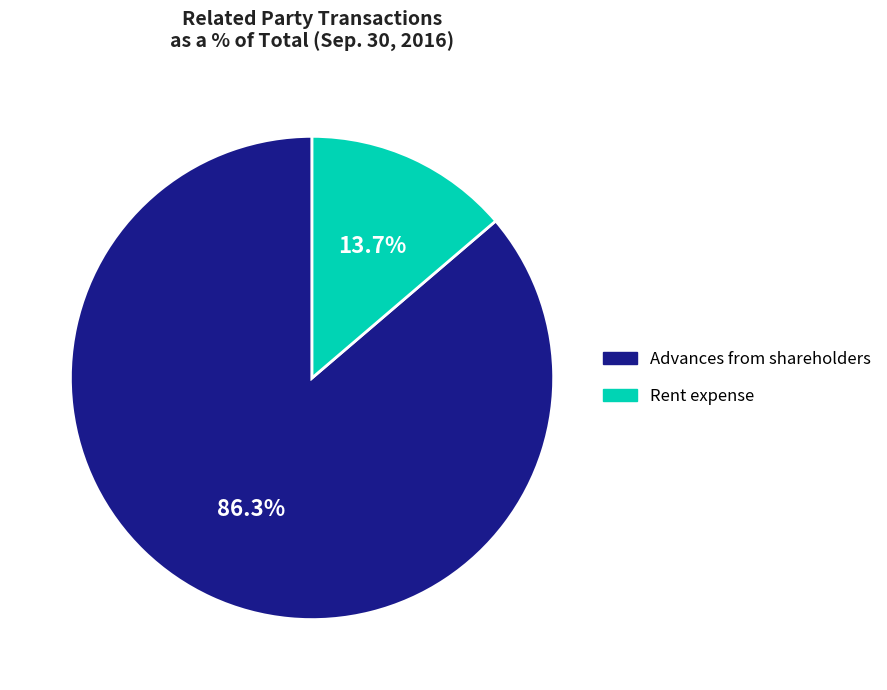

What is the largest slice in the pie chart?

Advances from shareholders